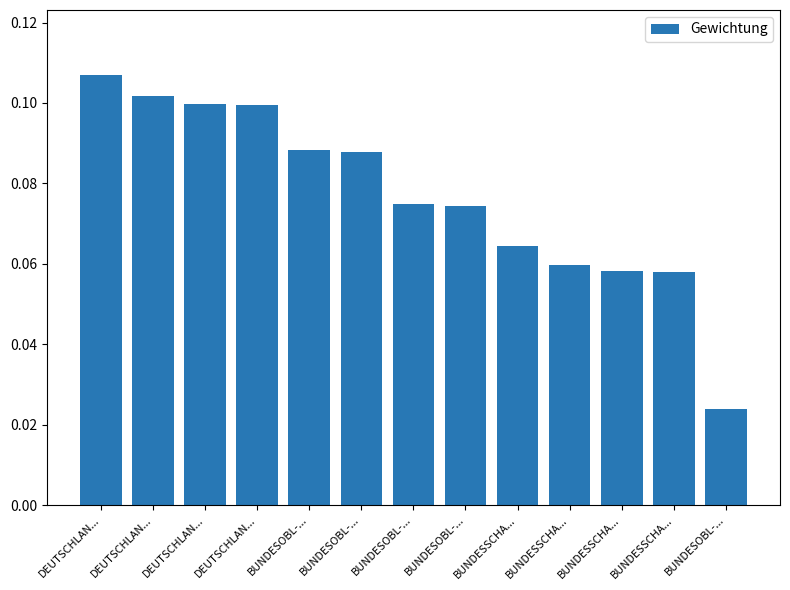

Are the bars grouped side by side (vs. stacked)?

No